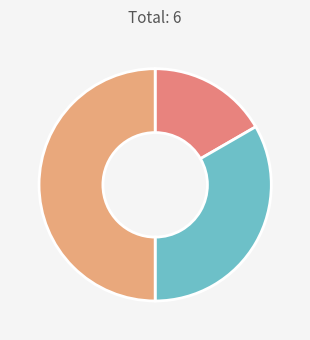

Is there a majority slice in this chart?

Yes